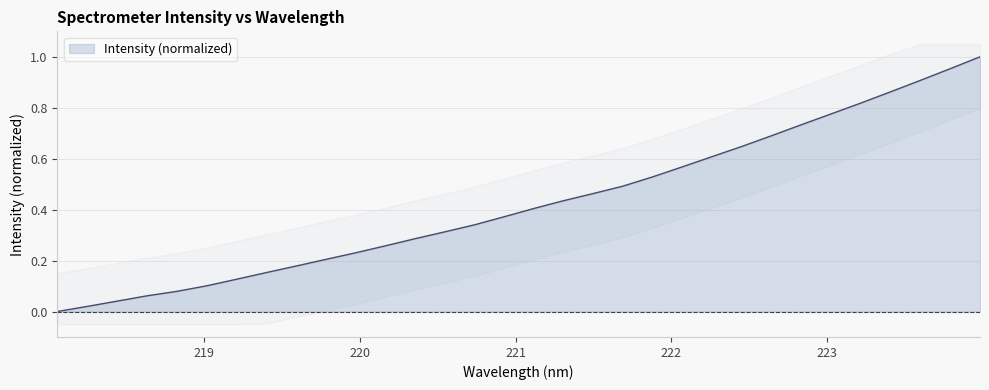

Which has a higher value, 223.2172 or 223.5987?

223.5987